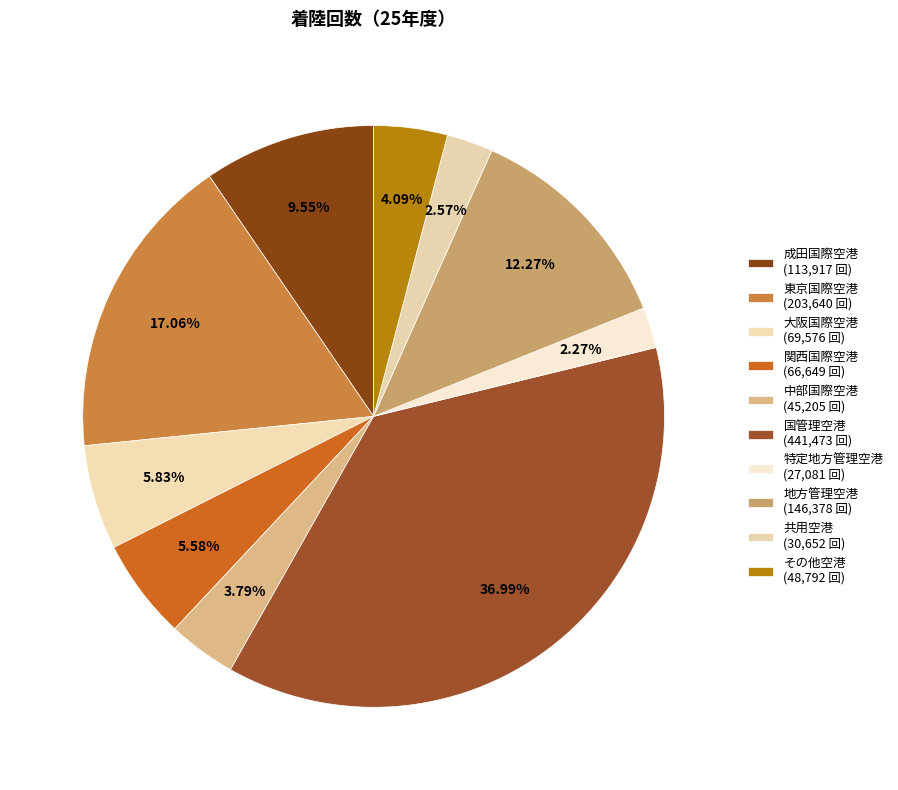

Is there a majority slice in this chart?

No